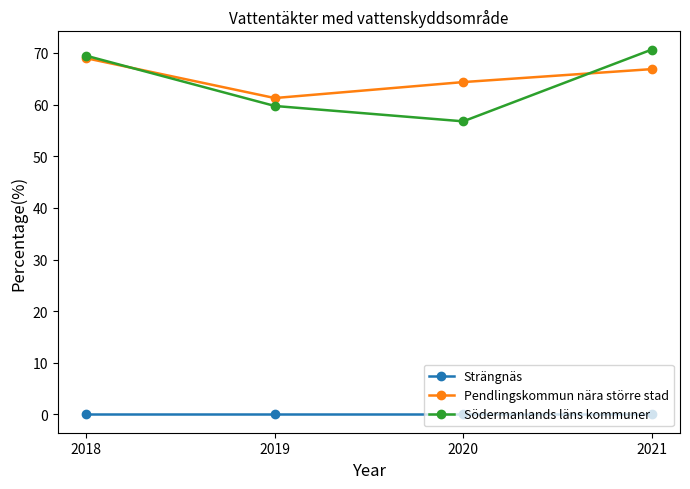

Reading left to right, extract all data points from this chart.

Strängnäs: 2018=0.0	2019=0.0	2020=0.0	2021=0.0
Pendlingskommun nära större stad: 2018=69.0	2019=61.3	2020=64.3	2021=66.9
Södermanlands läns kommuner: 2018=69.4	2019=59.7	2020=56.7	2021=70.6